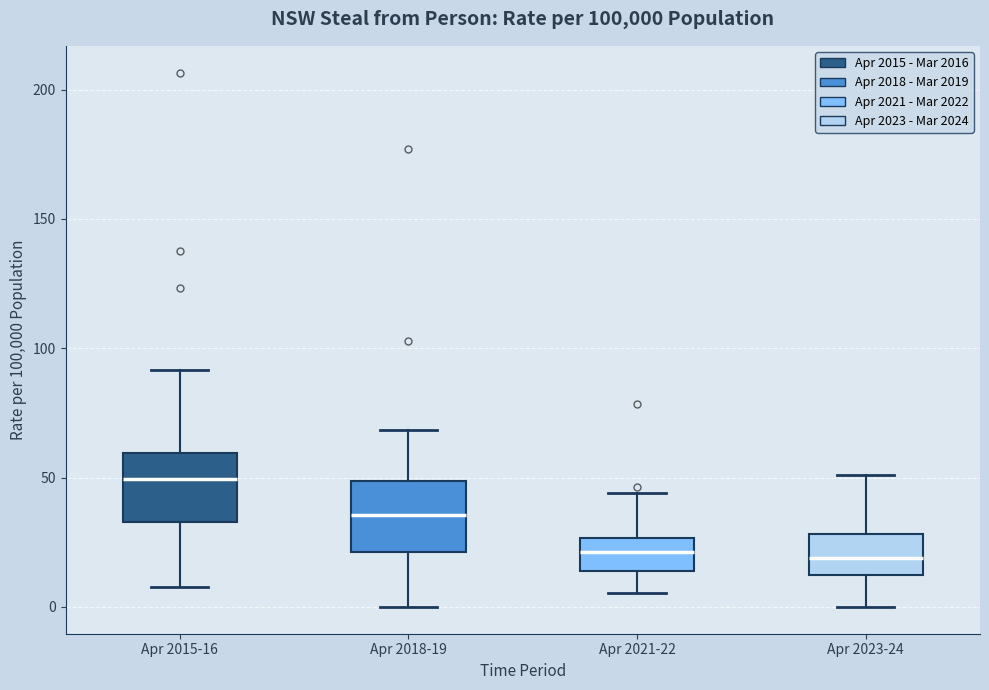

Reading left to right, read every box against the y-axis: the position of its median line, the range the box covers, and the ends of its whiskers. The values are not printed on the chart, so give them approximately, as read against the axis.

Apr 2015-16: median 50, box 35 to 60, whiskers 10 to 90
Apr 2018-19: median 35, box 20 to 50, whiskers 0 to 70
Apr 2021-22: median 20, box 15 to 25, whiskers 5 to 45
Apr 2023-24: median 20, box 10 to 30, whiskers 0 to 50